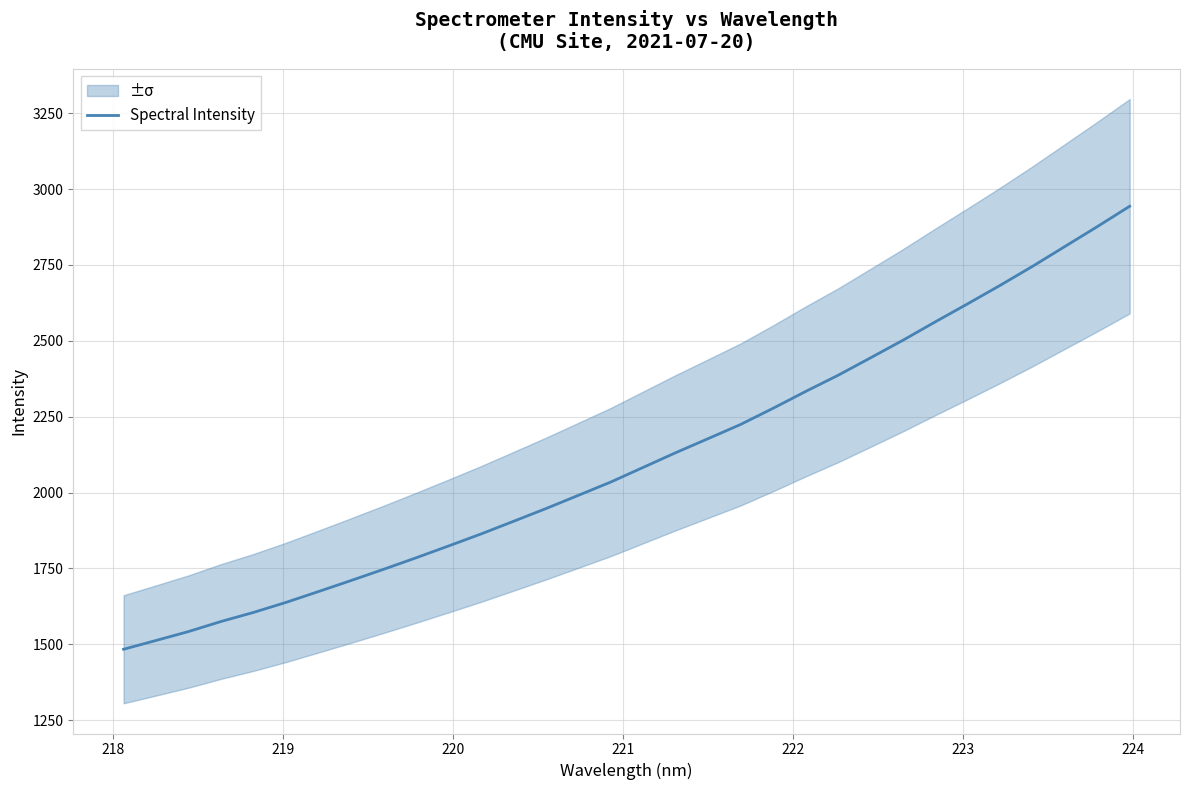

What is the maximum value for Spectral Intensity?

2943.5